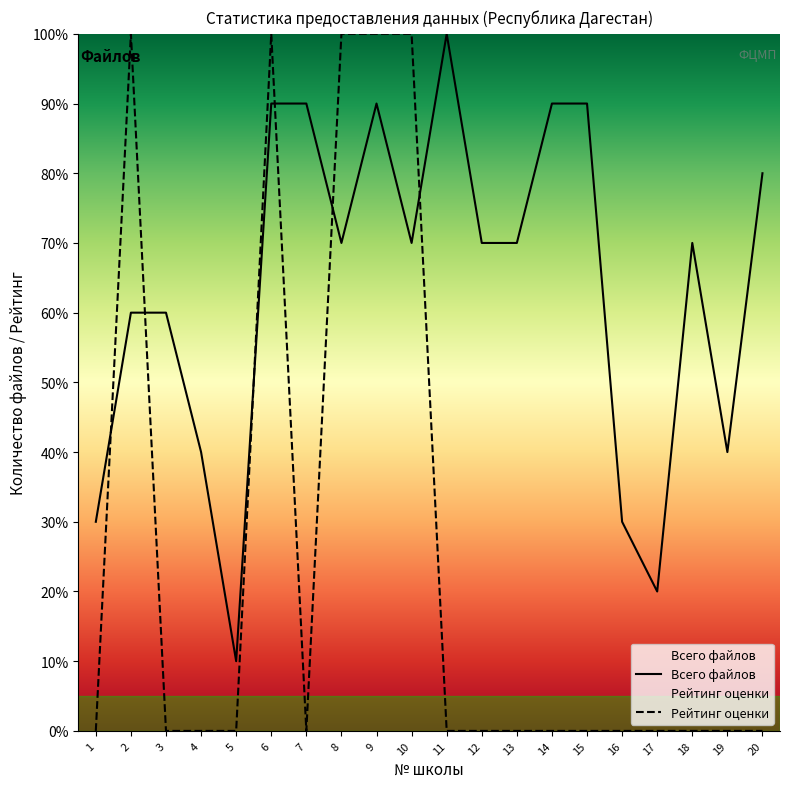

List the labels in order of Всего файлов value, largest first.

11, 6, 7, 9, 14, 15, 20, 8, 10, 12, 13, 18, 2, 3, 4, 19, 1, 16, 17, 5